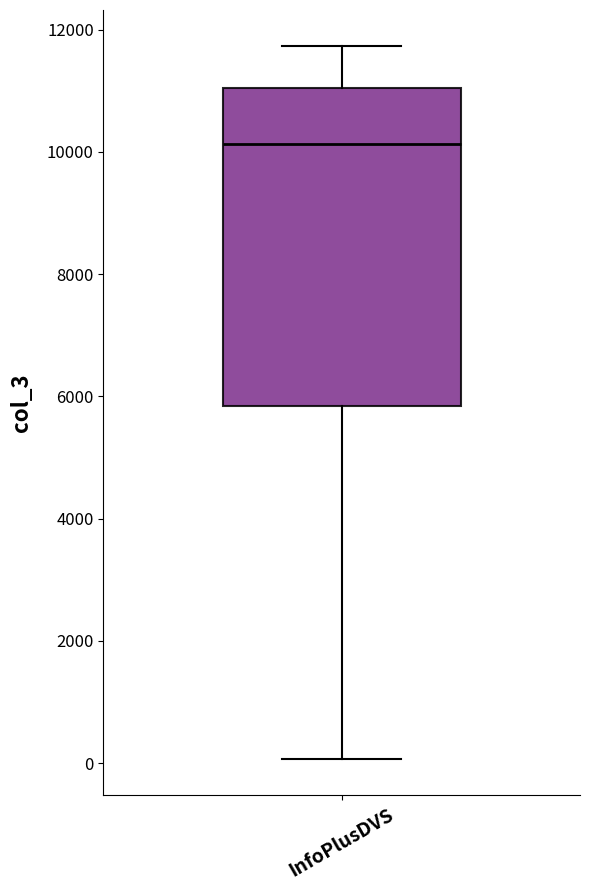

Read this box plot against the y-axis: the position of the median line, the range covered by the box, and the ends of both whiskers. The values are not printed on the chart, so give them approximately, as read against the axis.

median 10200, box 5800 to 11000, whiskers 0 to 11800